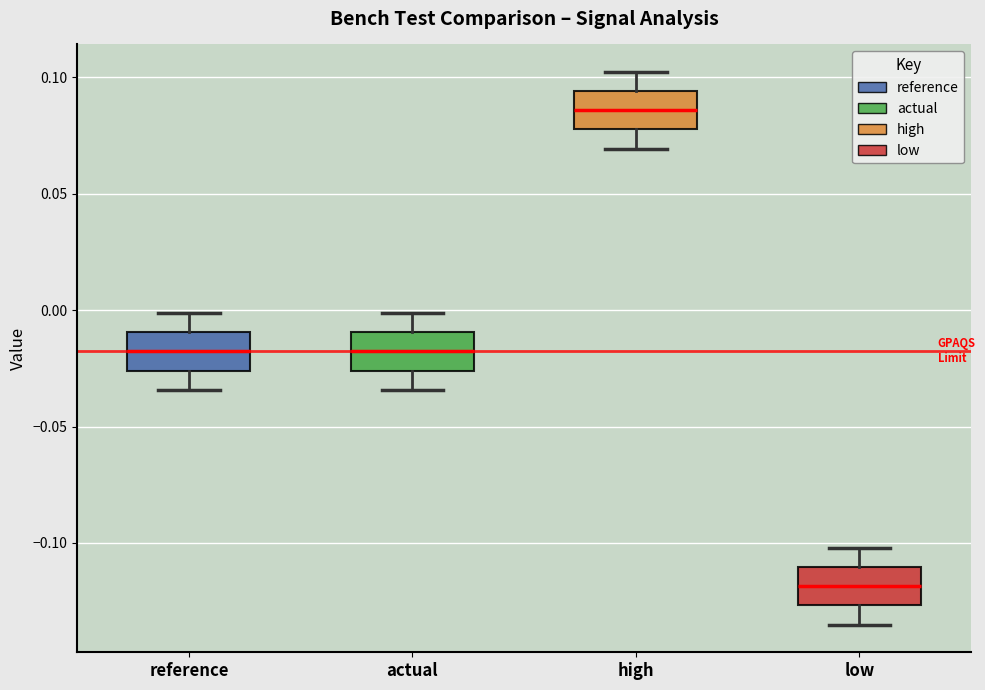

Reading left to right, transcribe this box plot: for each box, give where its median line is, the range the box spans, and where its two whiskers end, as read against the y-axis. The values are not printed on the chart, so give them approximately, as read against the axis.

reference: median -0.020, box -0.025 to -0.010, whiskers -0.035 to 0.000
actual: median -0.020, box -0.025 to -0.010, whiskers -0.035 to 0.000
high: median 0.085, box 0.080 to 0.095, whiskers 0.070 to 0.100
low: median -0.120, box -0.125 to -0.110, whiskers -0.135 to -0.100